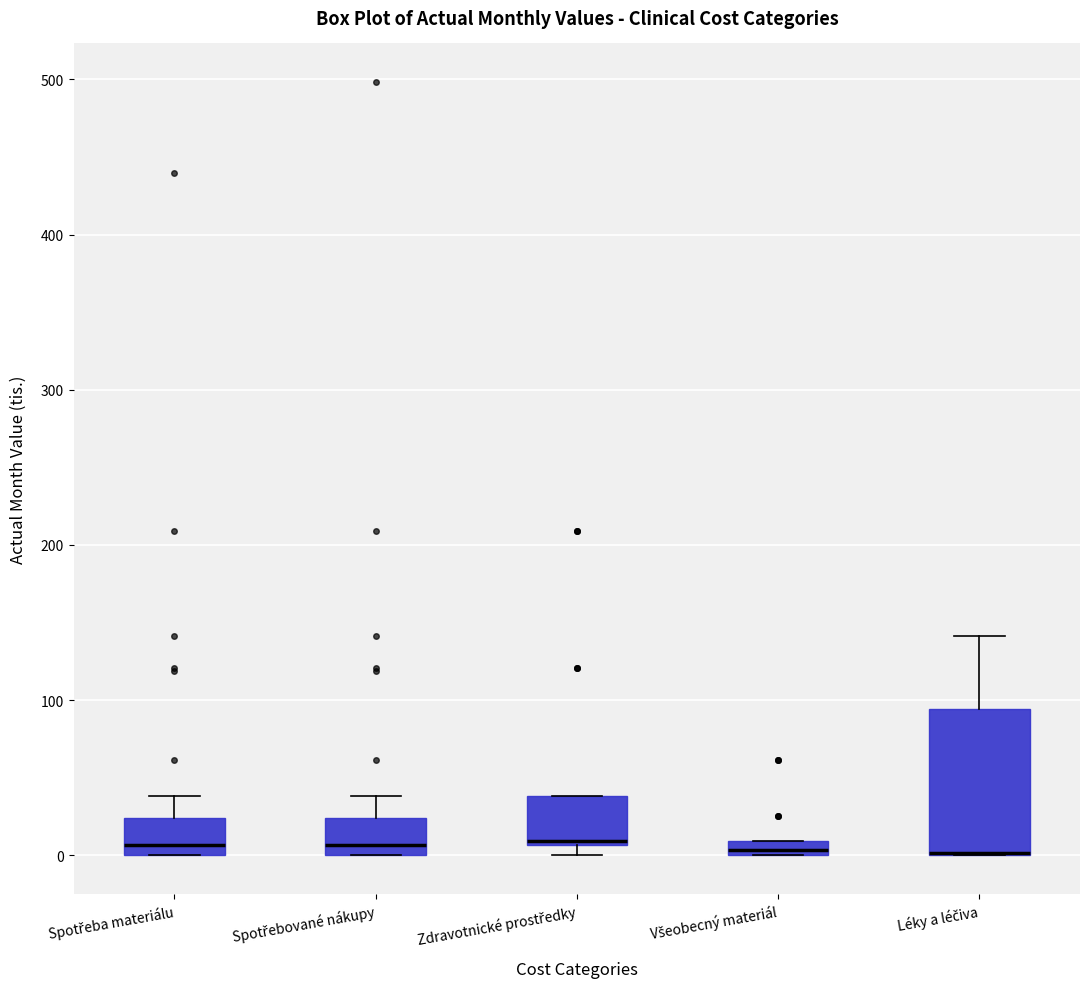

Where does the upper whisker of the box for Léky a léčiva end on the y-axis? The values are not printed on the chart, so give them approximately, as read against the axis.

140